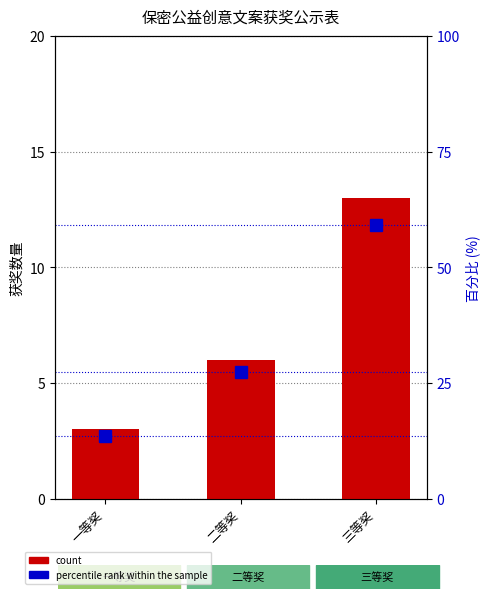

At which category is the sum across all series the highest?

三等奖